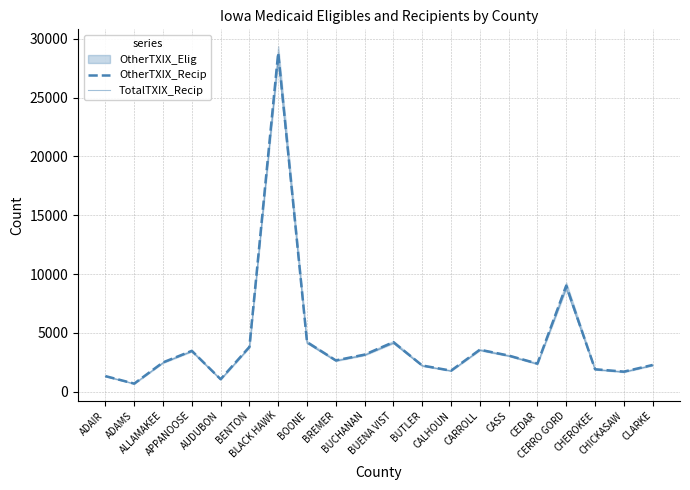

What is the label of the 3rd point from the right?

CHEROKEE